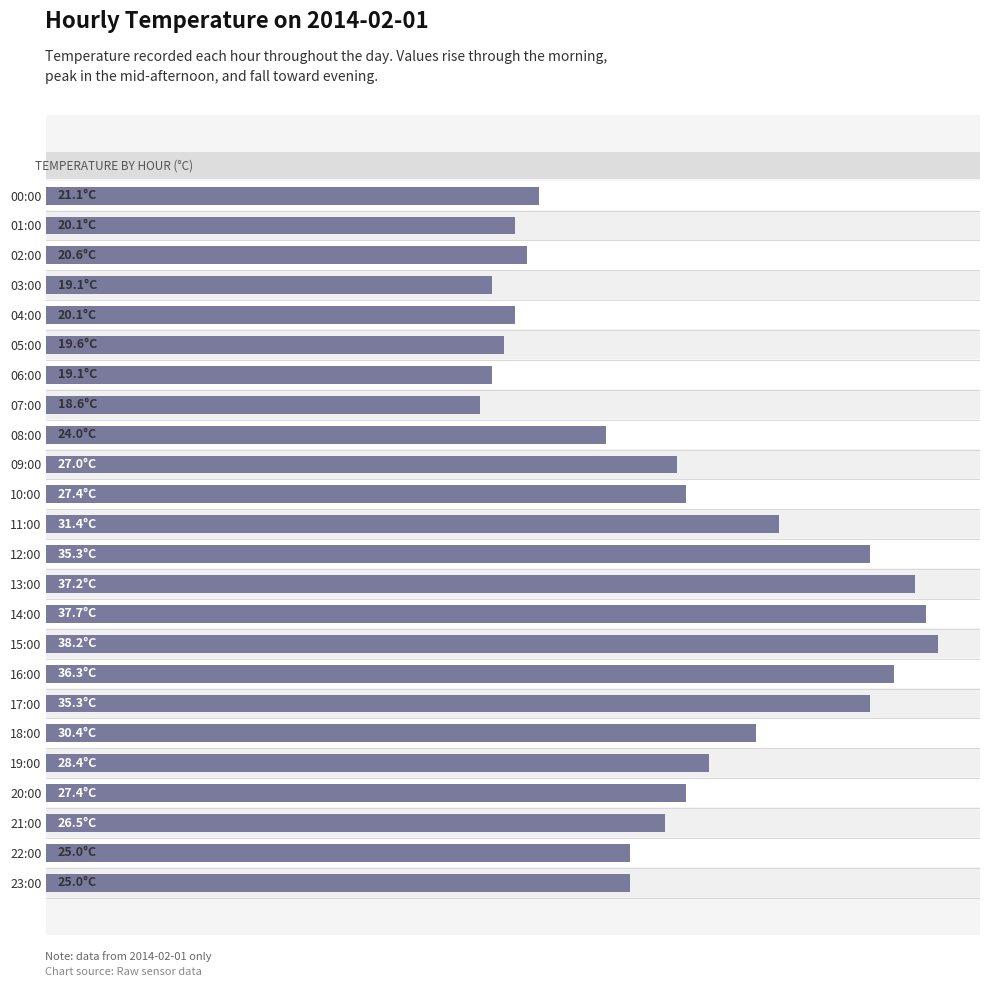

What is the sum of the values at 06:00 and 03:00?

38.2